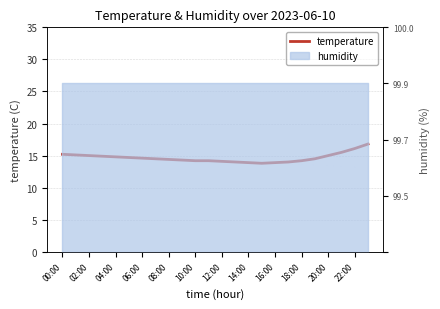

How many lines are shown in the chart?

1